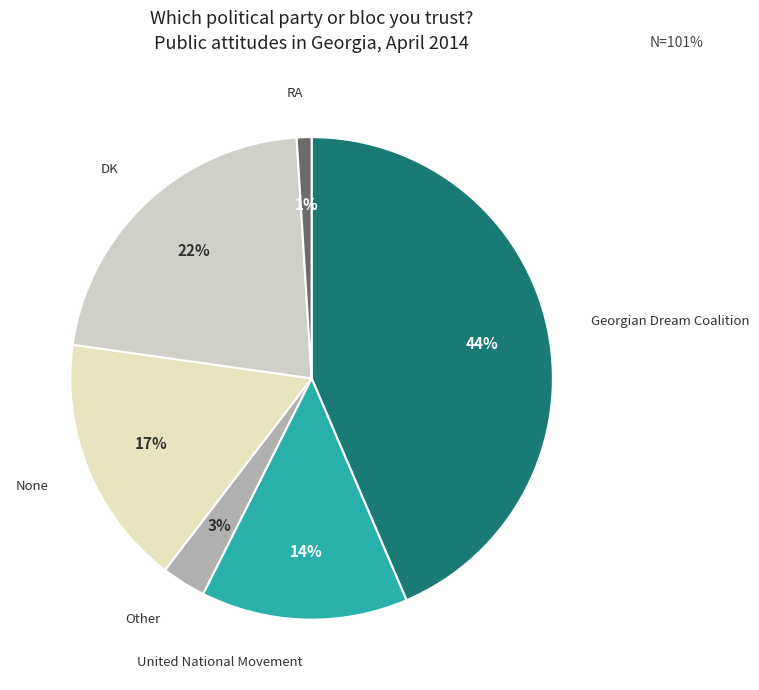

Is it true that Georgian Dream Coalition is 44% of the pie?

True